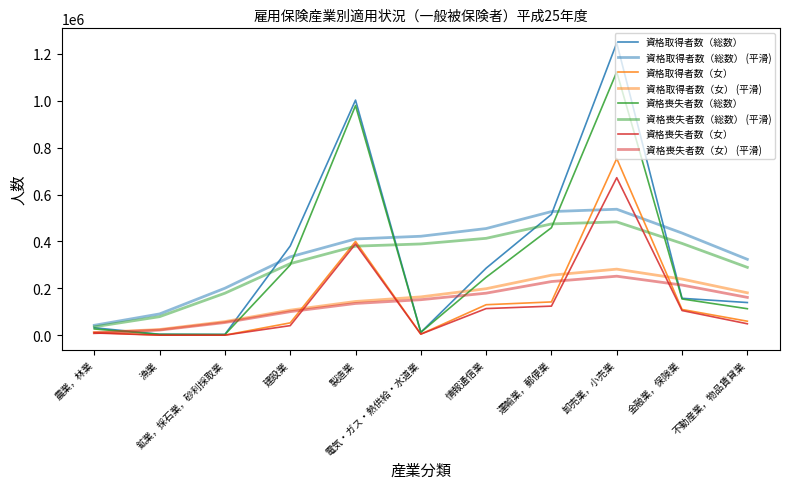

How many series are shown in this chart?

8